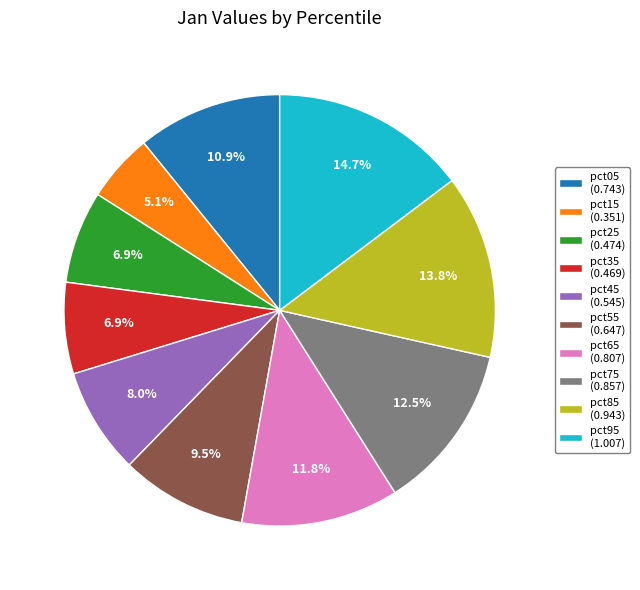

Which category has the biggest portion of the pie?

pct95